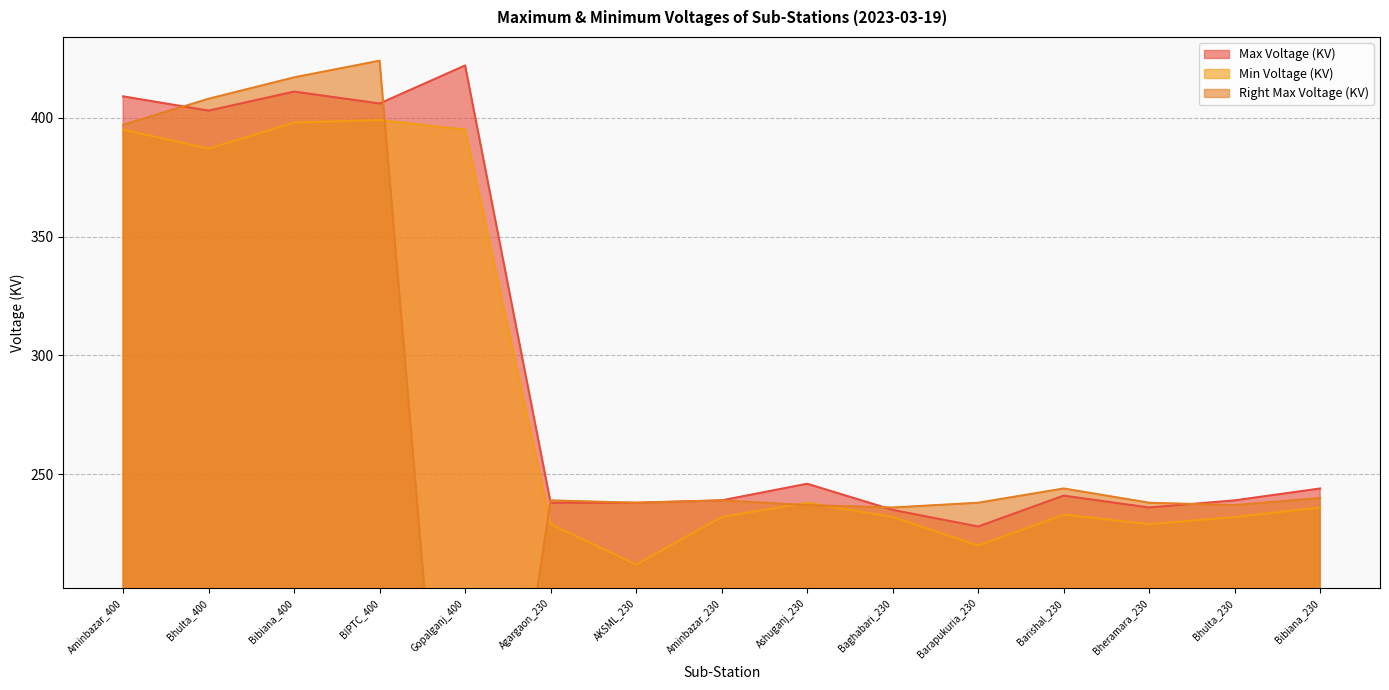

At which label does Right Max Voltage (KV) first exceed 239?

Aminbazar_400